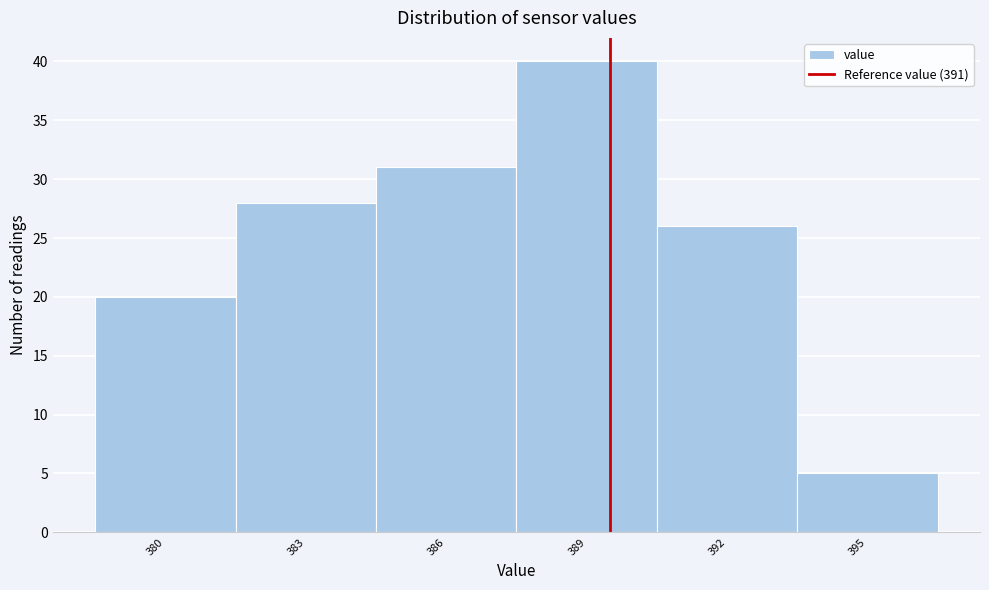

Reading left to right, extract all data points from this chart.

380=20	383=28	386=31	389=40	392=26	395=5